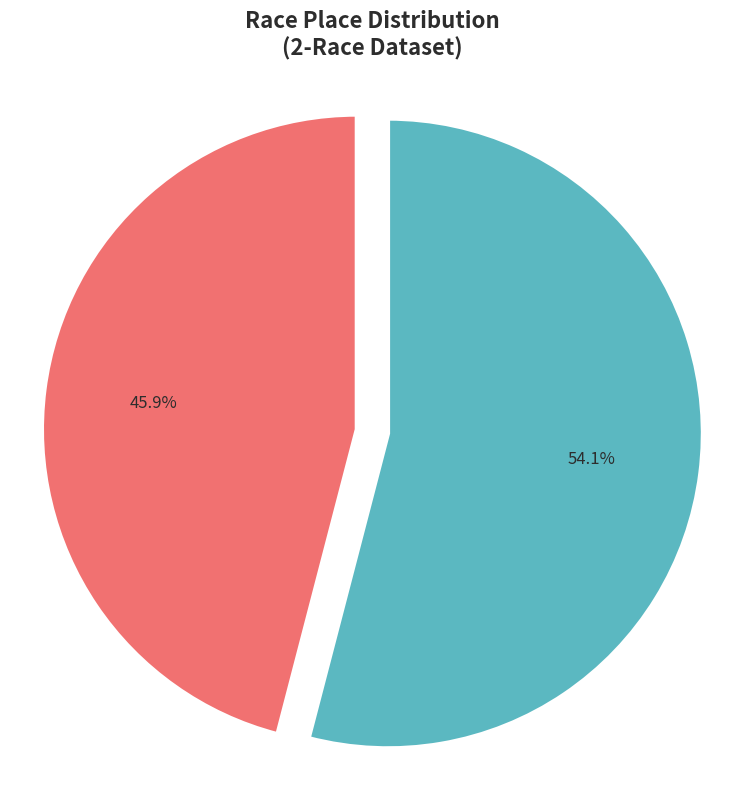

Is there a majority slice in this chart?

Yes